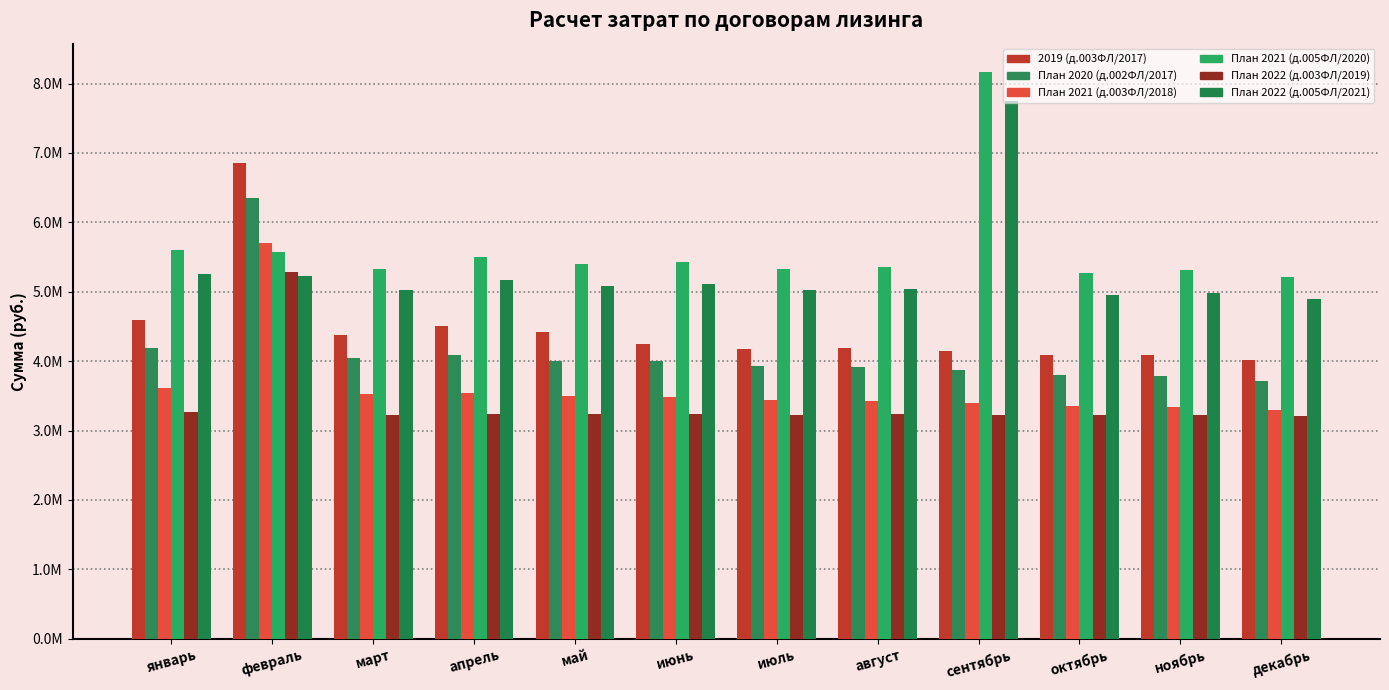

What are all the series names shown in the legend?

2019 (д.003ФЛ/2017), План 2020 (д.002ФЛ/2017), План 2021 (д.003ФЛ/2018), План 2021 (д.005ФЛ/2020), План 2022 (д.003ФЛ/2019), План 2022 (д.005ФЛ/2021)